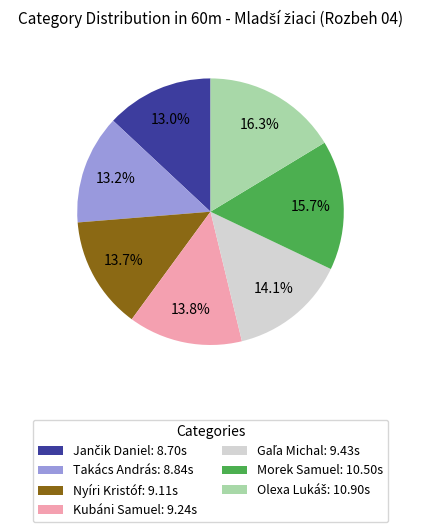

The Morek Samuel slice represents 26% of the pie. True or false?

False